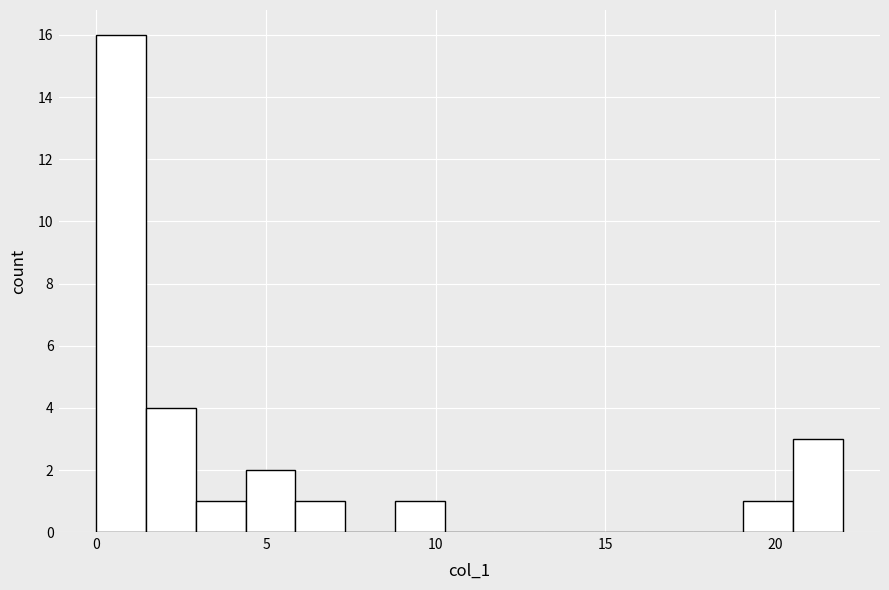

Read against the x-axis, roughly where is the centre of the tallest bar?

0.5